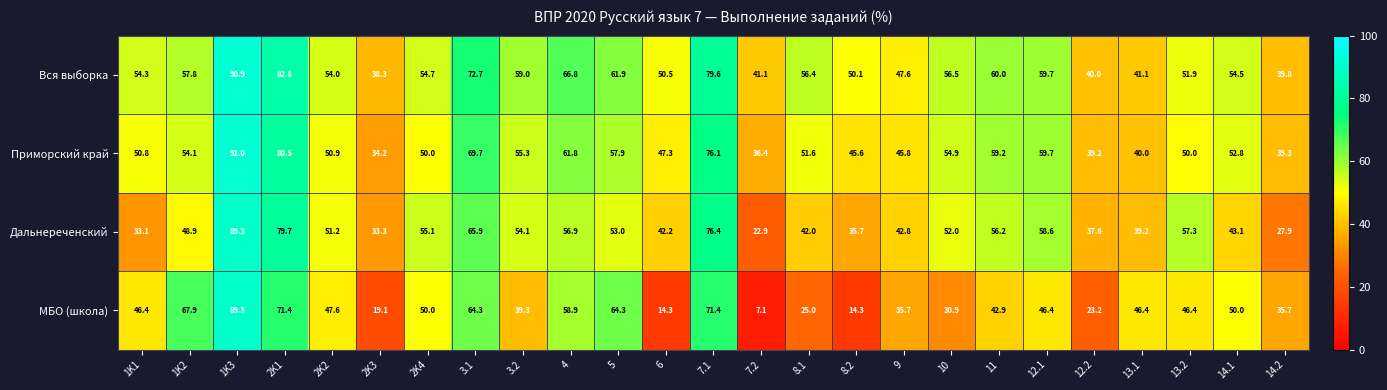

Which series changed the most between 2K2 and 8.2?

МБО (школа)